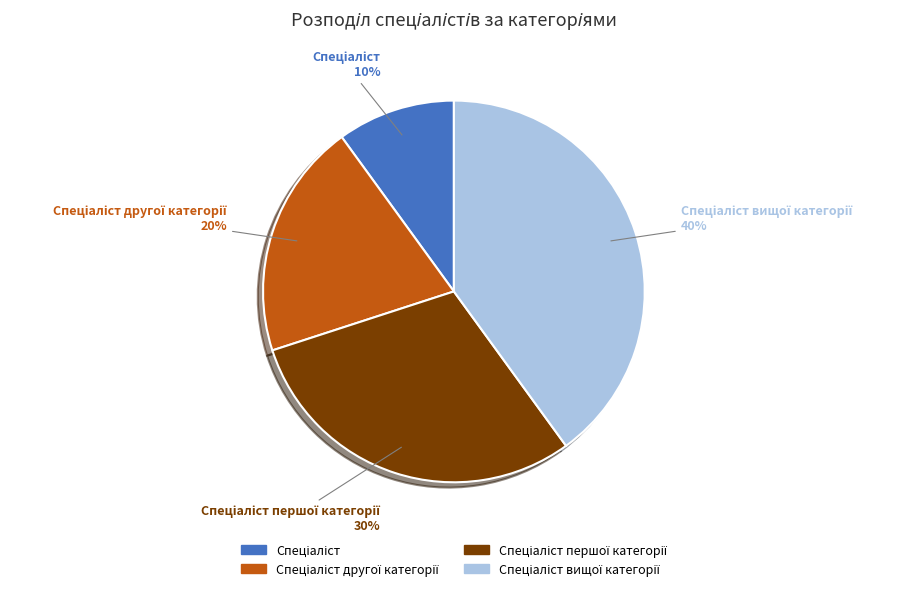

Approximately how many times larger is the value at Спеціаліст другої категорії compared to Спеціаліст?

2.0